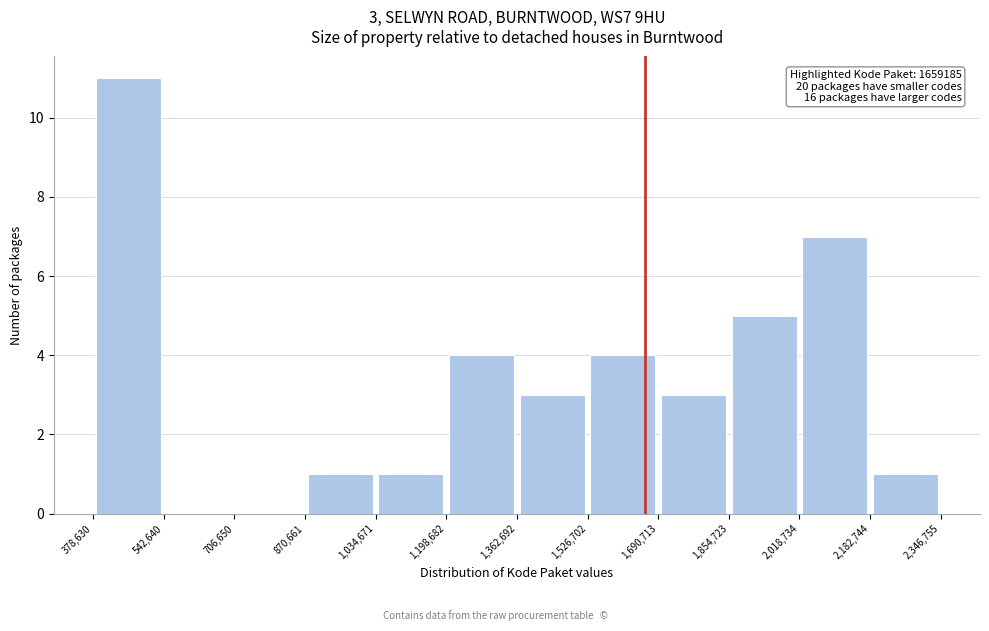

Which range on the x-axis has the tallest bar?

378,630 to 542,640